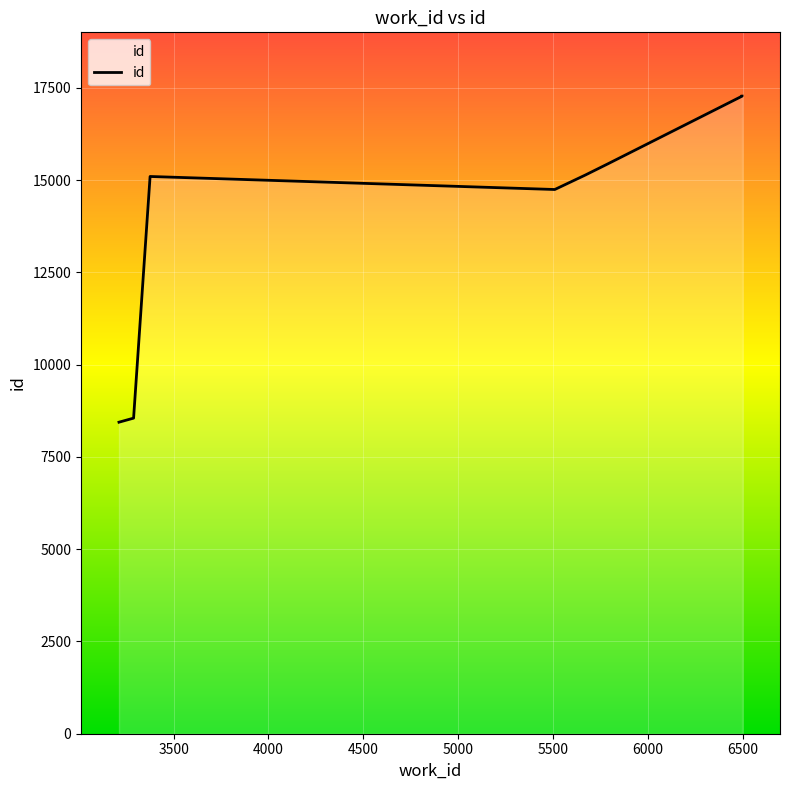

How many points are lower than both their immediate neighbors (excluding endpoints)?

1